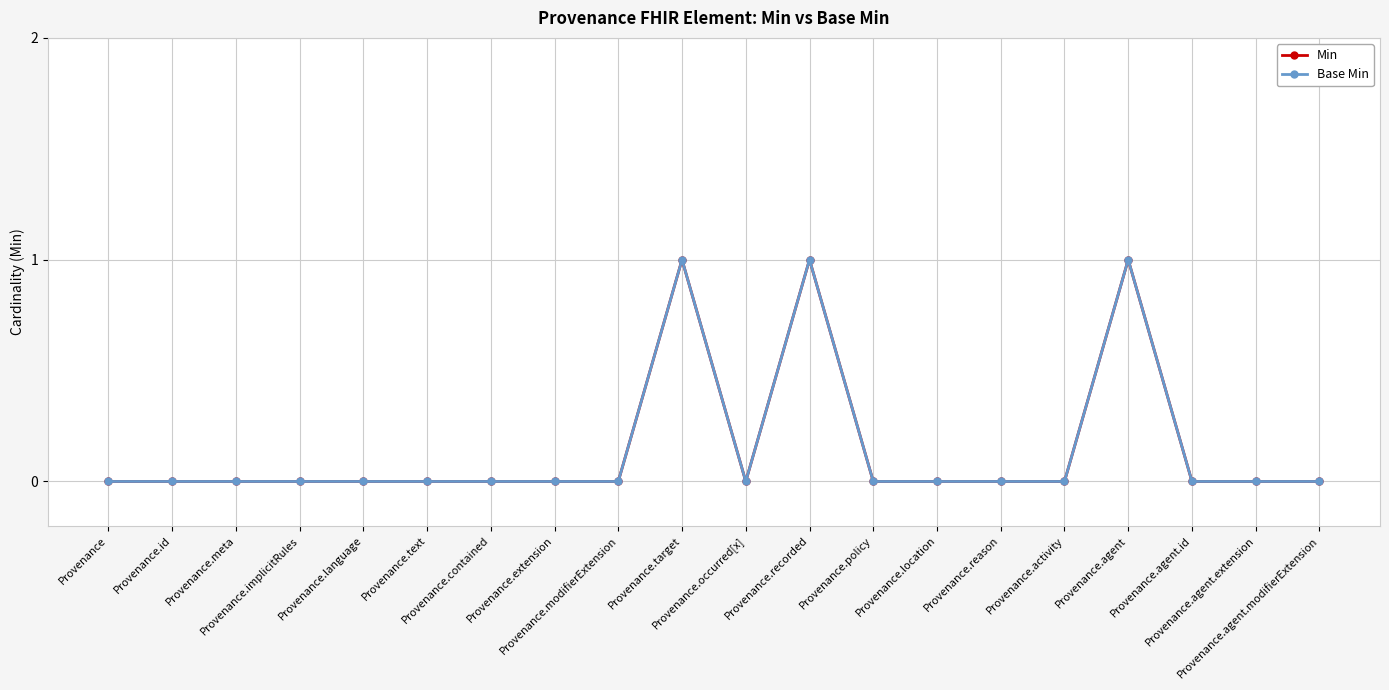

Does the chart have visible grid lines?

Yes